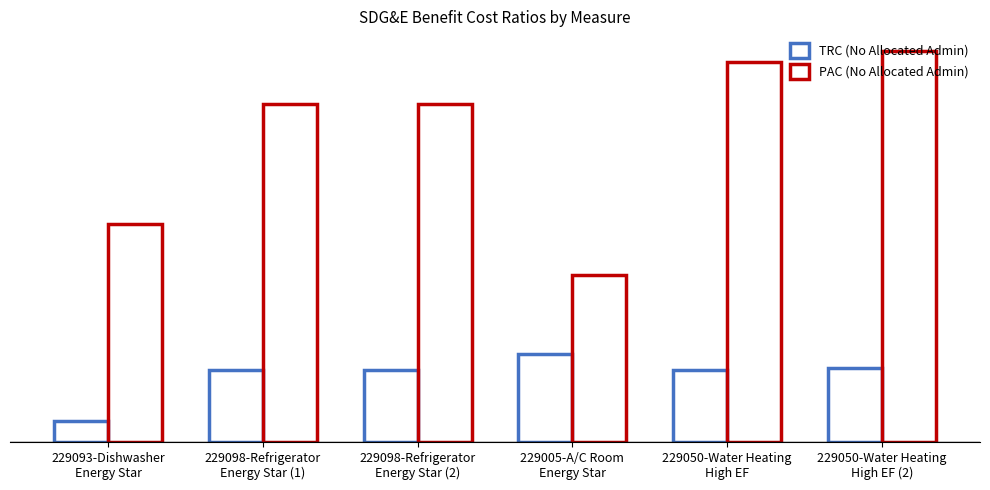

The TRC (No Allocated Admin) series shows 0.5 at 229005-A/C Room
Energy Star. True or false?

True